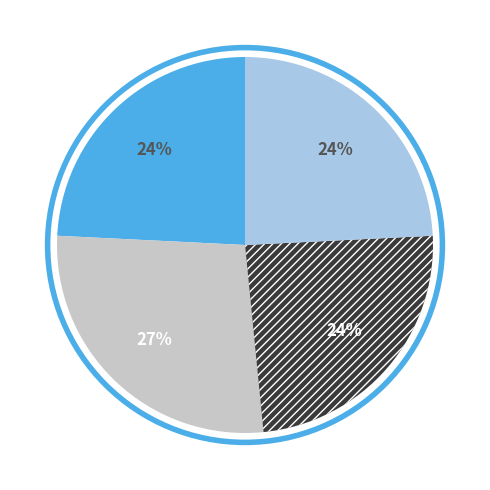

To the nearest percent, what is the average slice percentage?

25%